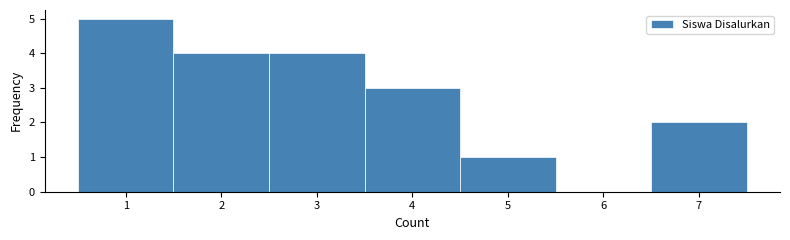

Reading left to right, transcribe this chart: for each bar, give the range it covers on the x-axis and its height. The values are not printed on the chart, so give them approximately, as read against the axis.

0.5 to 1.5: 5
1.5 to 2.5: 4
2.5 to 3.5: 4
3.5 to 4.5: 3
4.5 to 5.5: 1
5.5 to 6.5: 0
6.5 to 7.5: 2